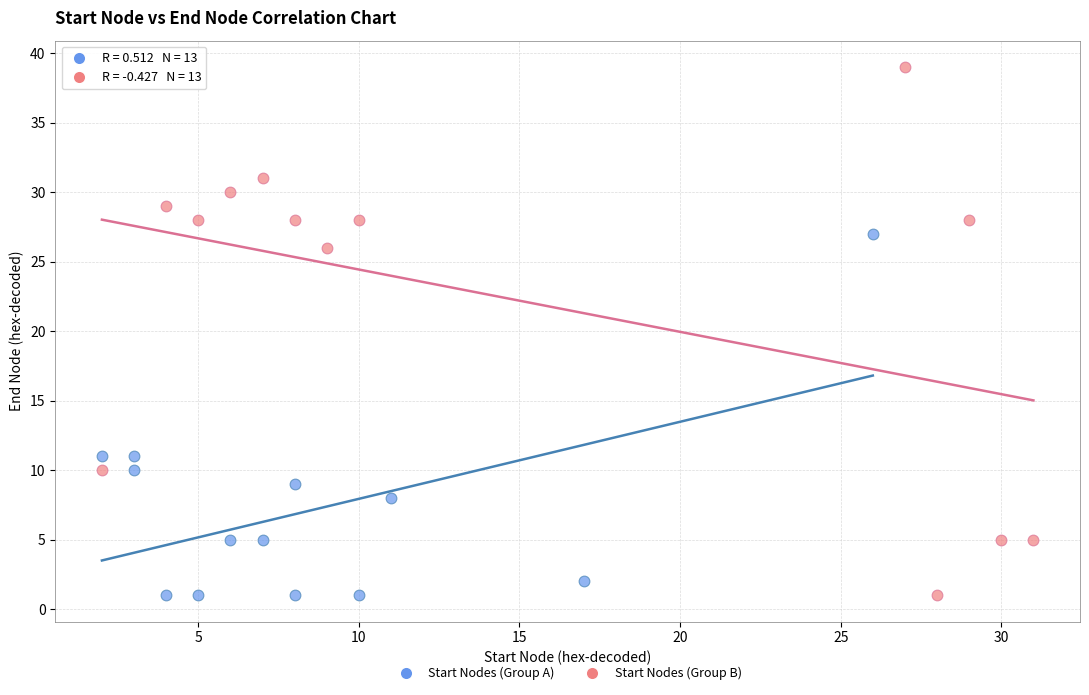

Which series has the widest spread of Y values?

Start Nodes (Group B)